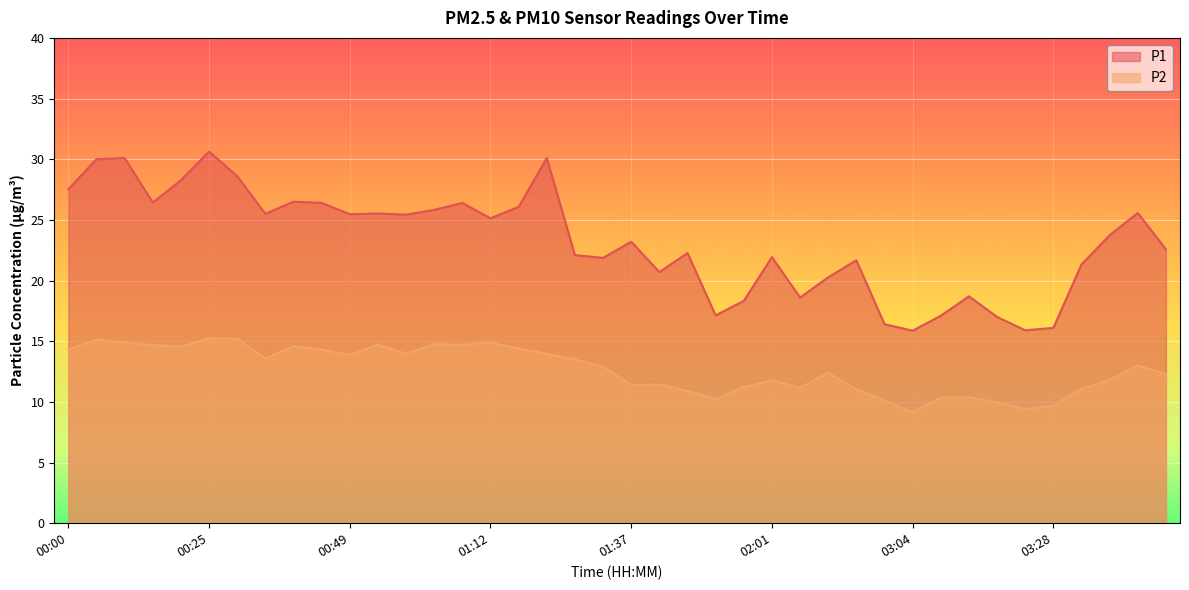

Where does the P2 series first go above 13?

00:00